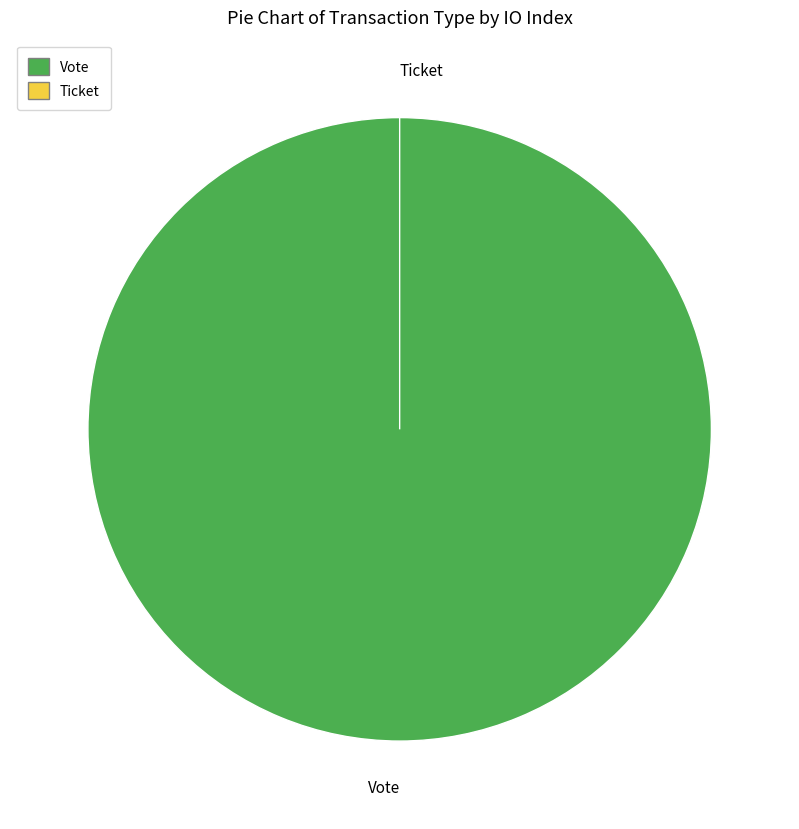

To the nearest percent, what is the difference between the Vote and Ticket slice percentages?

100%